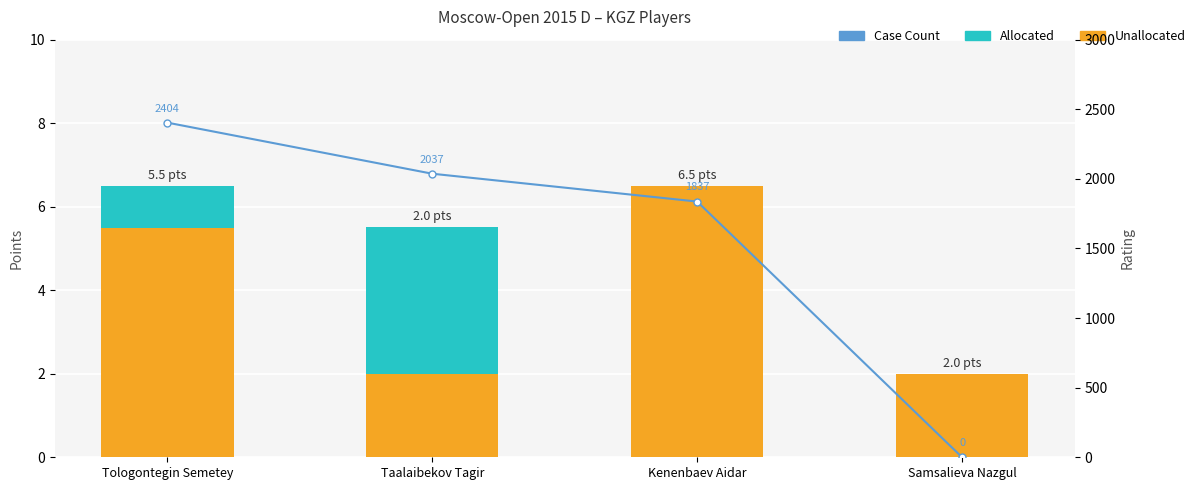

At which category does the chart reach its peak across all series?

Tologontegin Semetey